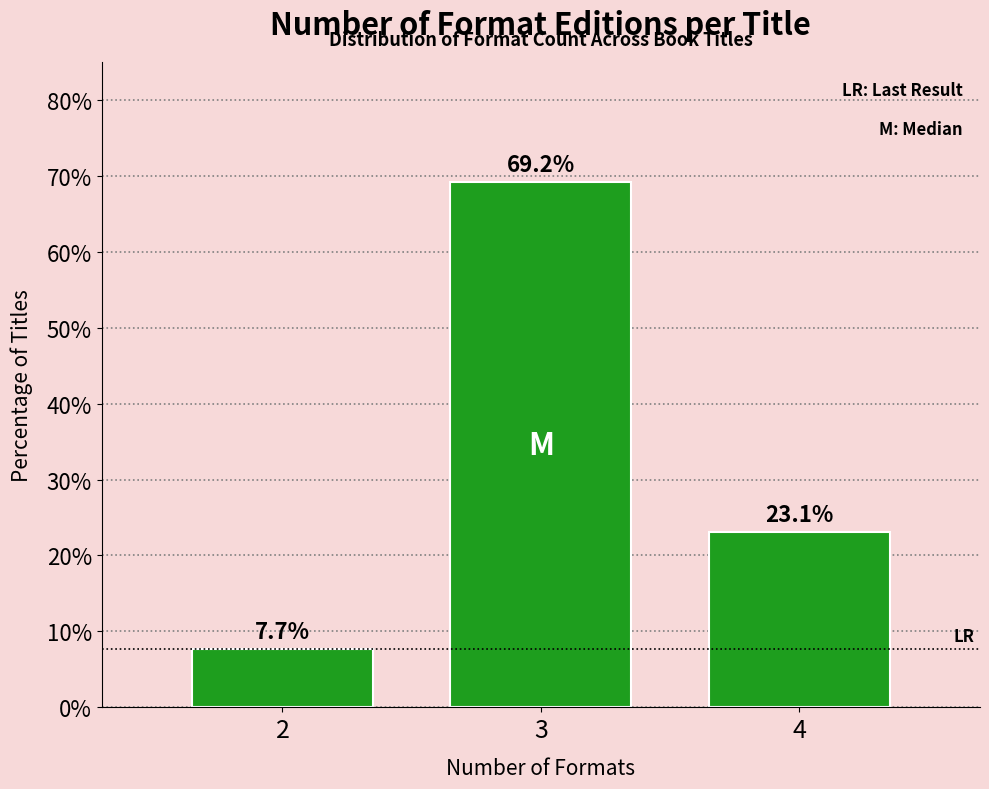

Reading left to right, transcribe all the data shown in this chart.

7.7	69.2	23.1